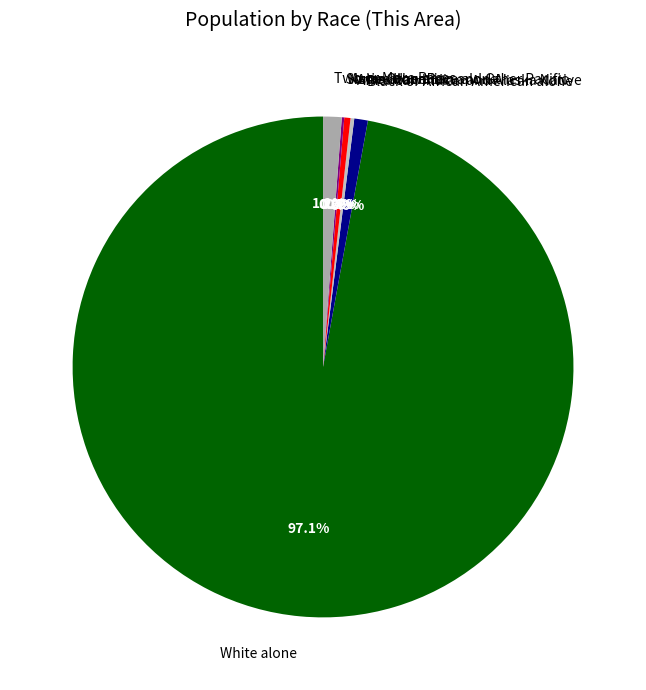

Is there a majority slice in this chart?

Yes